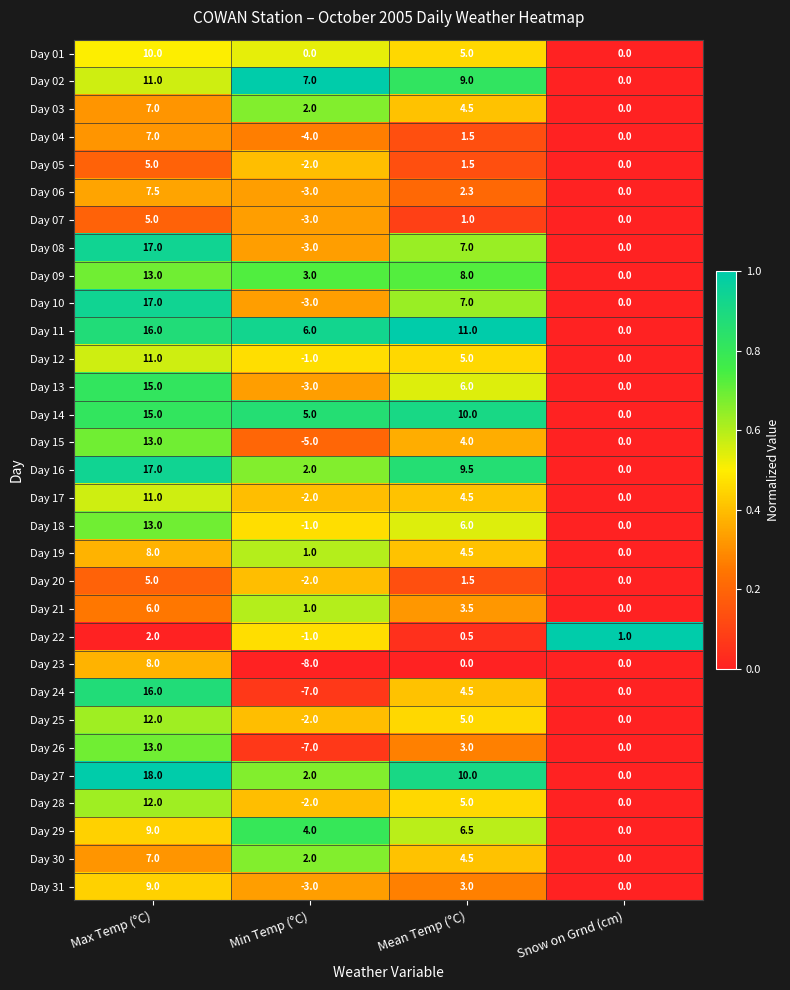

Which series has the largest range (max minus min)?

Day 24